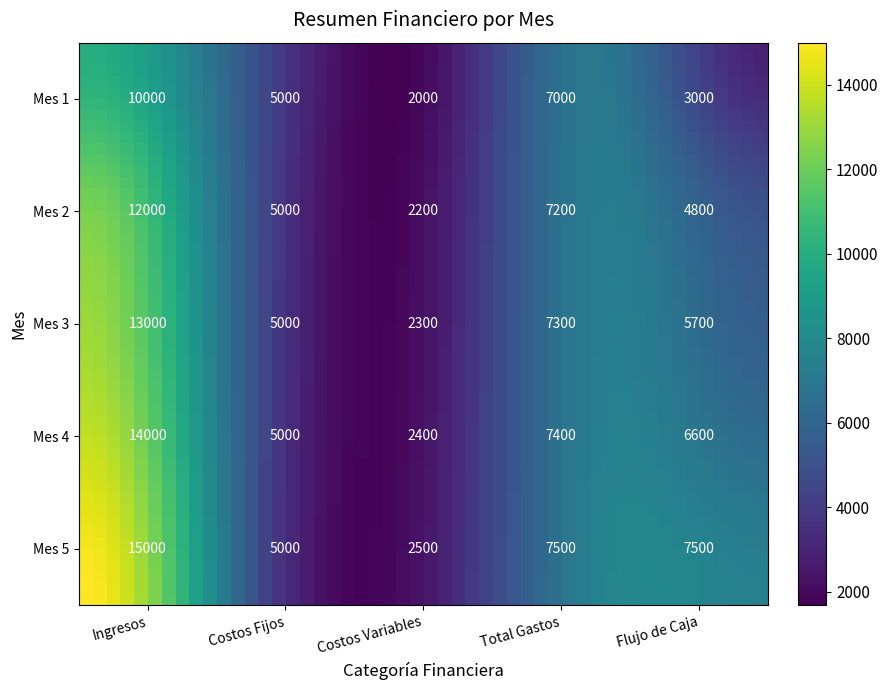

List the labels in order of Costos Variables value, smallest first.

0, 1, 2, 3, 4